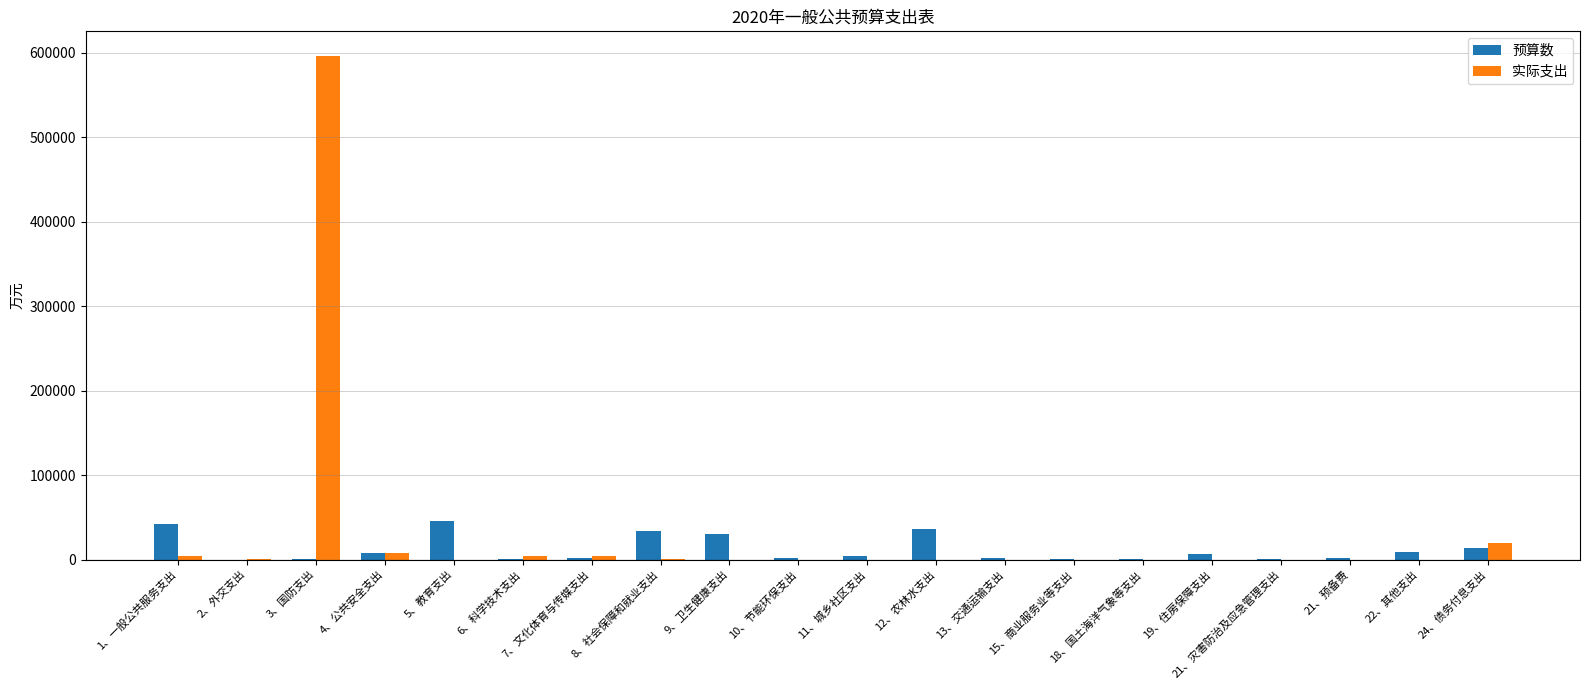

What is the sum of all 预算数 values?

236649